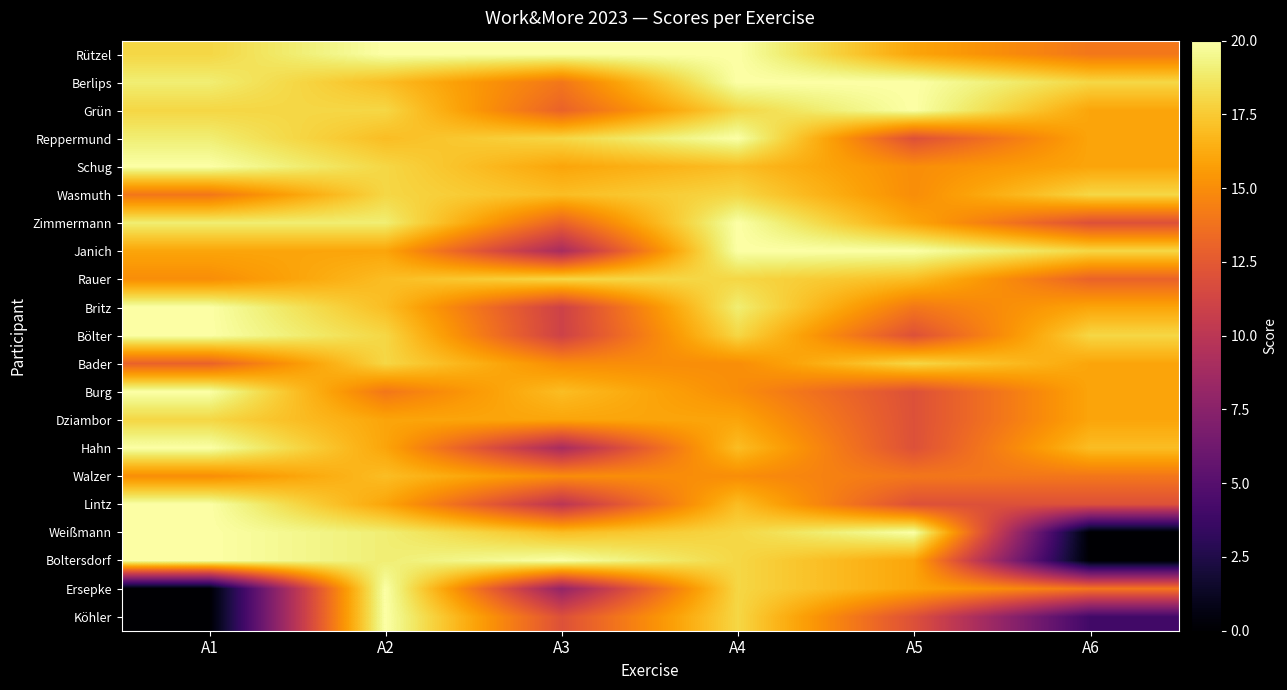

At which category is the sum across all series the highest?

A4